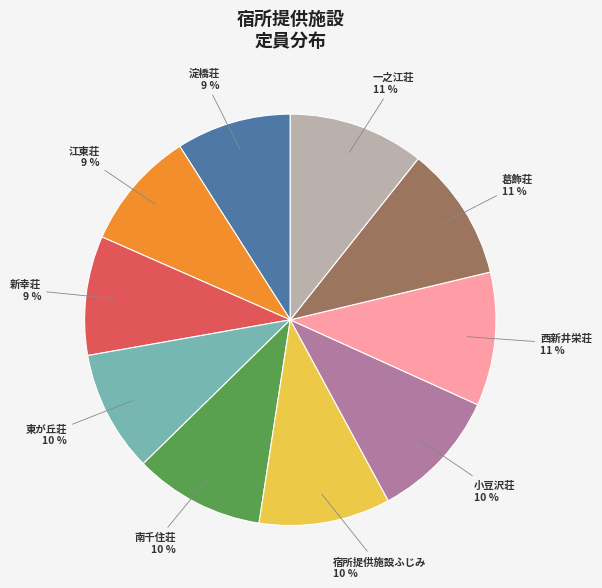

Is there any slice that represents more than half of the pie?

No